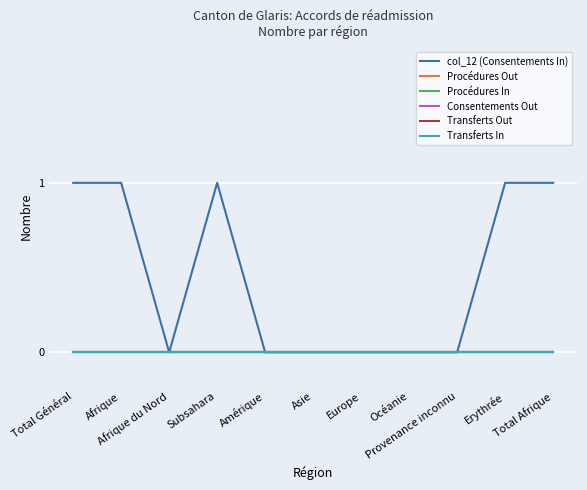

True or false: Transferts In and Transferts Out cross at least once.

False